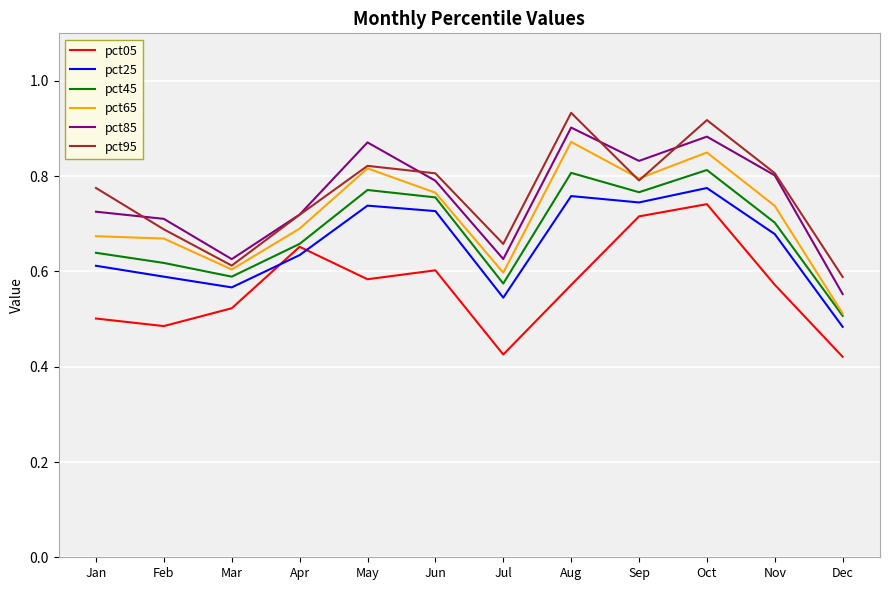

At which label does pct65 reach its minimum?

Dec